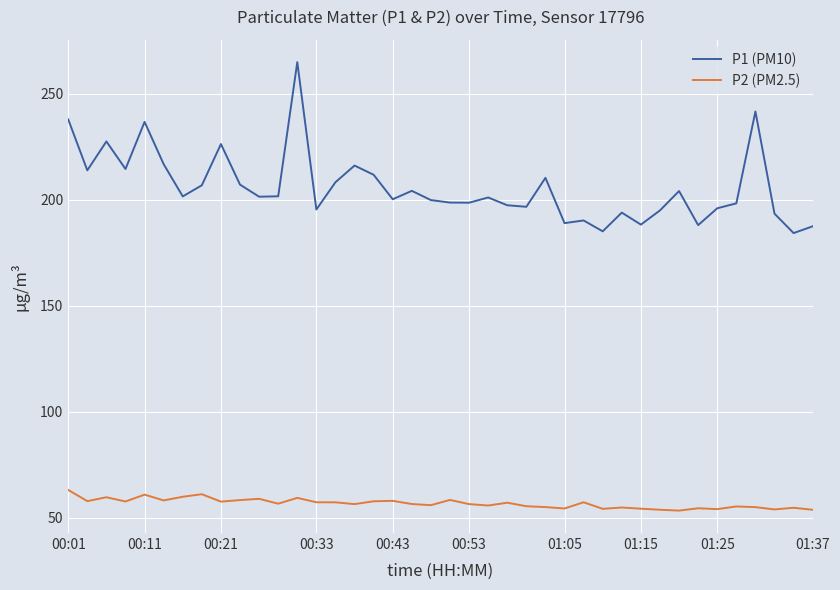

What is the minimum value shown in the chart?

53.3